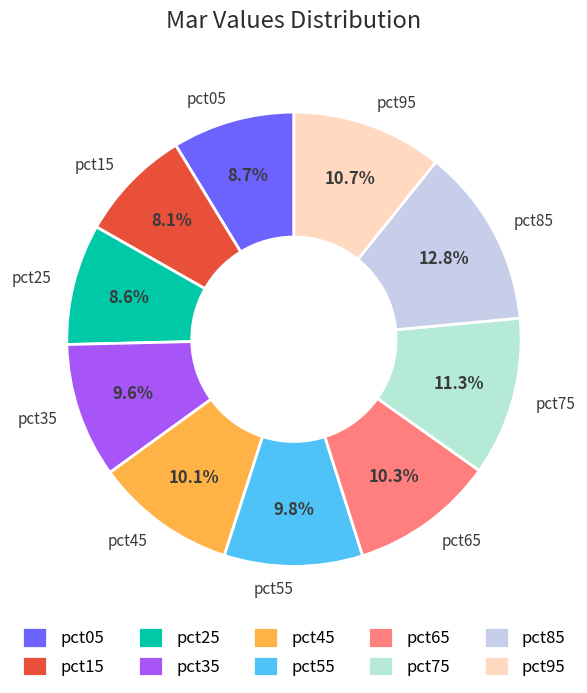

How much of the chart is everything except pct65?

89.7%